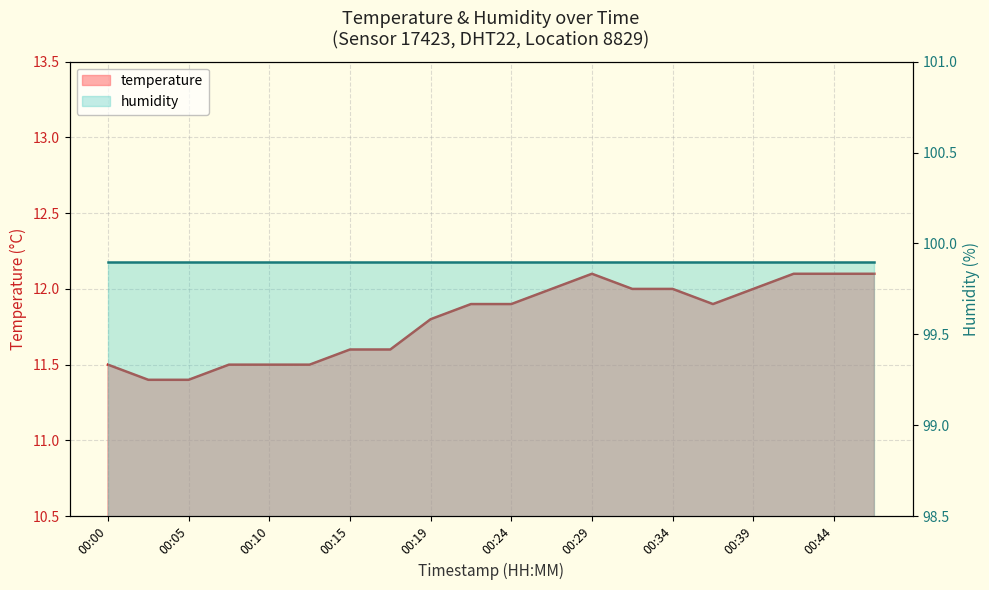

What is the difference between the maximum and second lowest values?

0.7